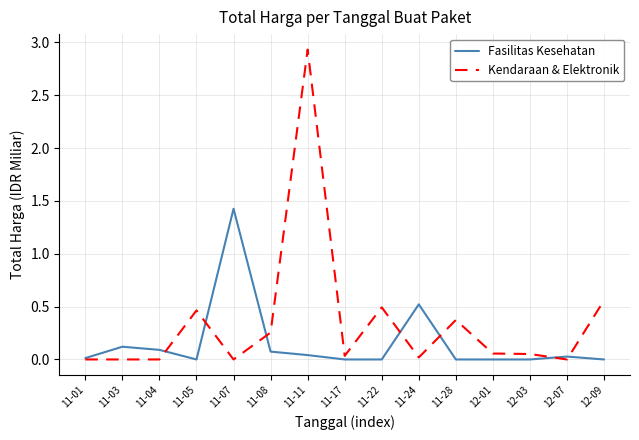

What is the highest value of the Fasilitas Kesehatan series?

1.4